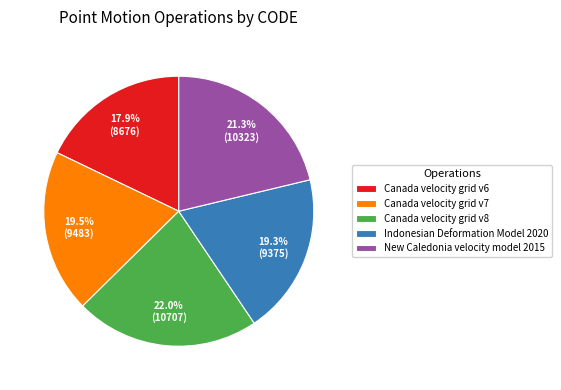

Is Canada velocity grid v8 the majority of the pie?

No